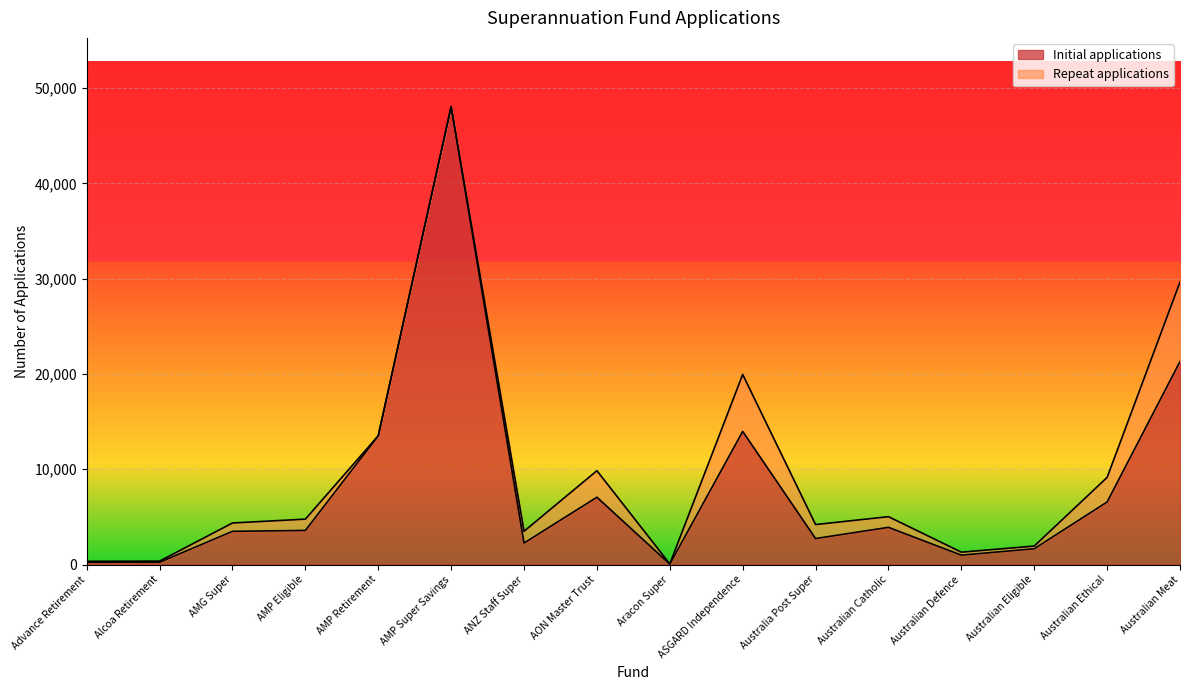

Approximately how many times larger is the value at Australian Meat compared to AMP Retirement?

1.6